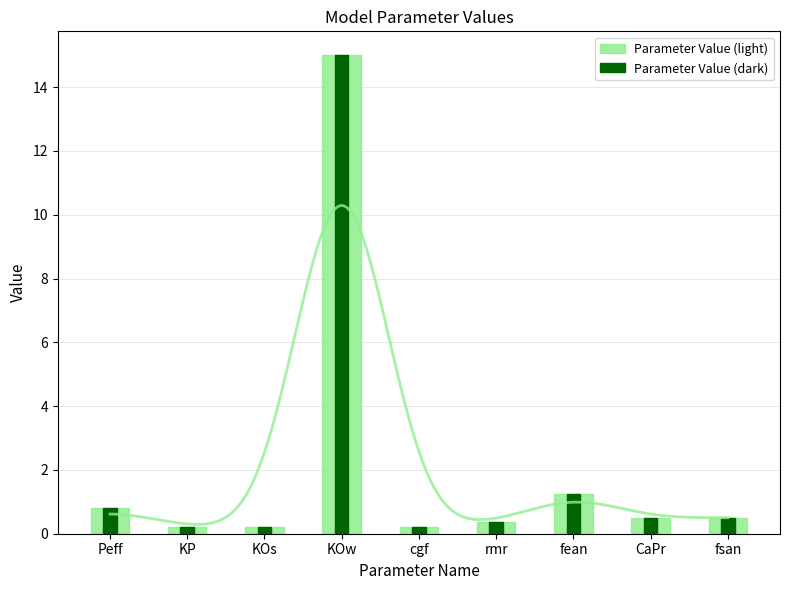

What is the difference between the Parameter Value (dark) values at fean and rmr?

0.9